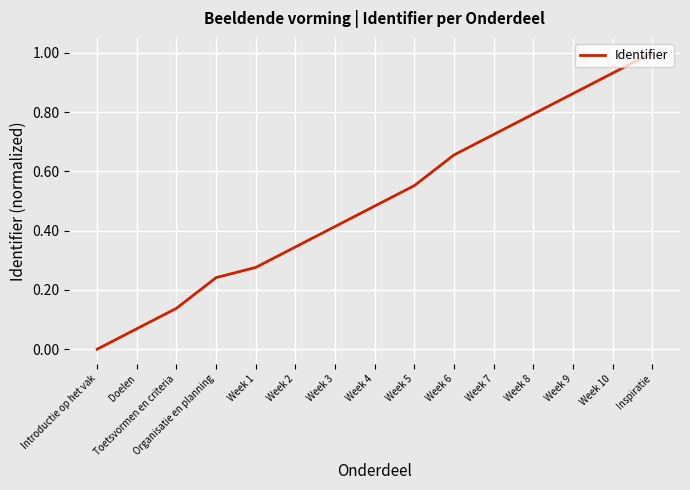

How many lines are shown in the chart?

1